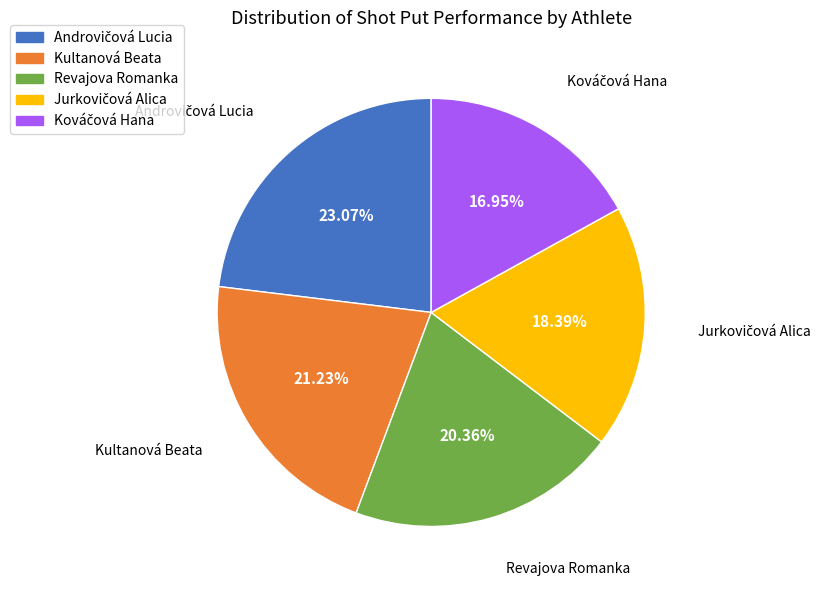

Is there a majority slice in this chart?

No